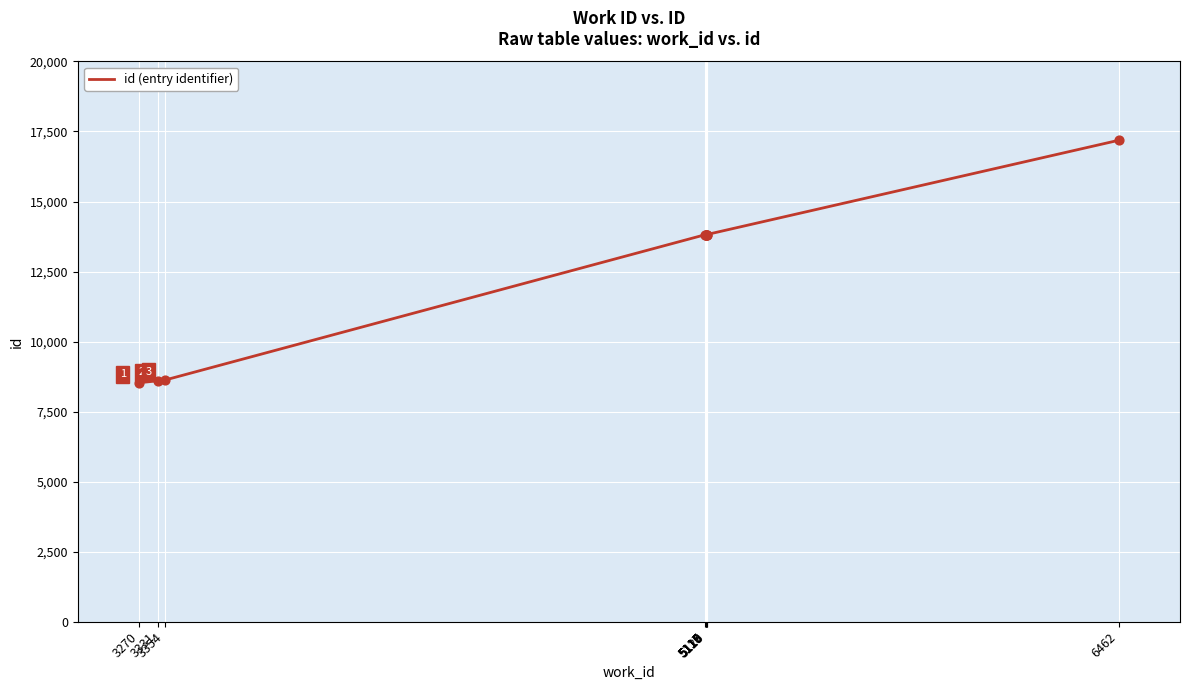

What is the change in value from 5116 to 6462?

+3368